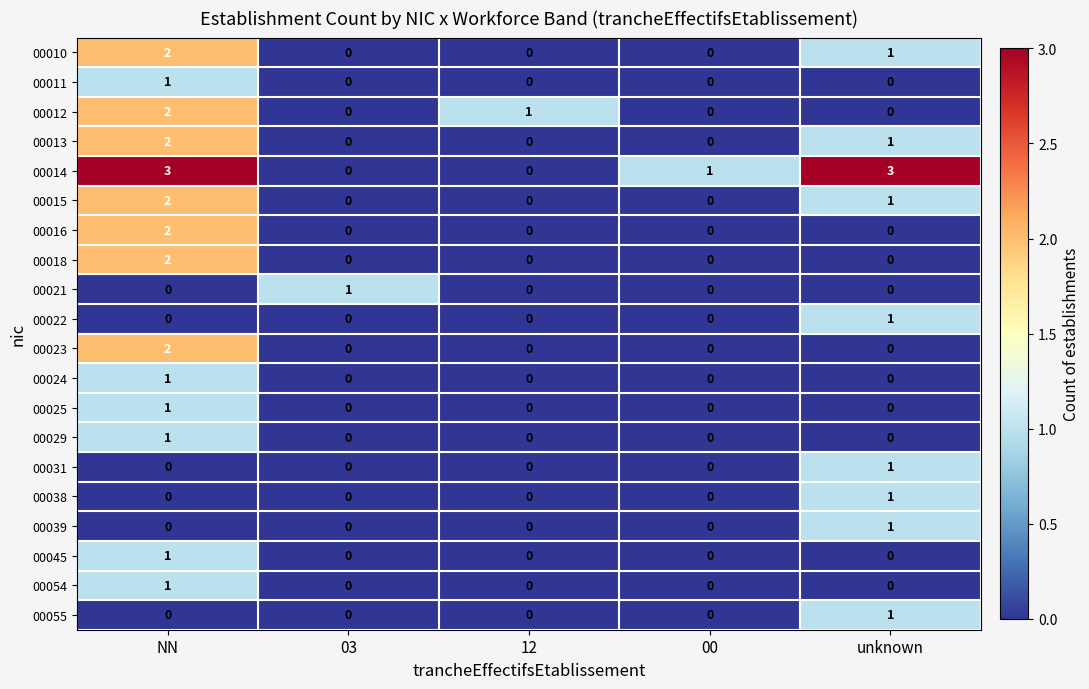

Which series has the widest spread of values?

00014